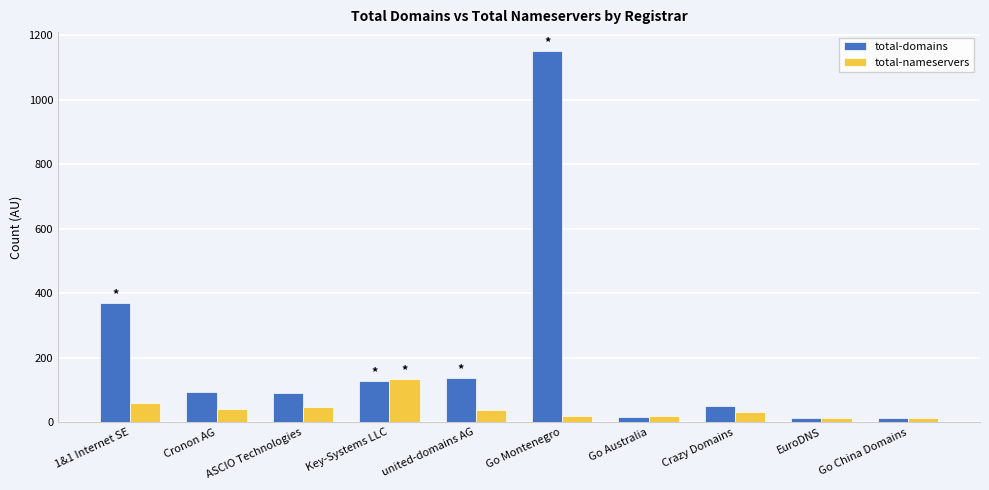

How many distinct data groups are displayed?

2